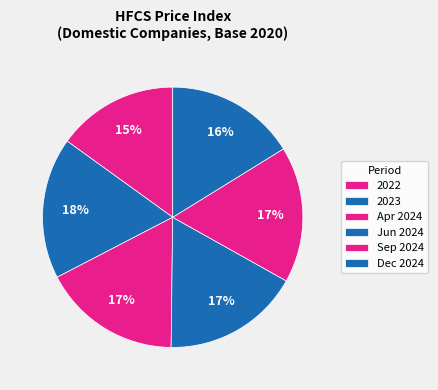

How many slices are in this pie chart?

6